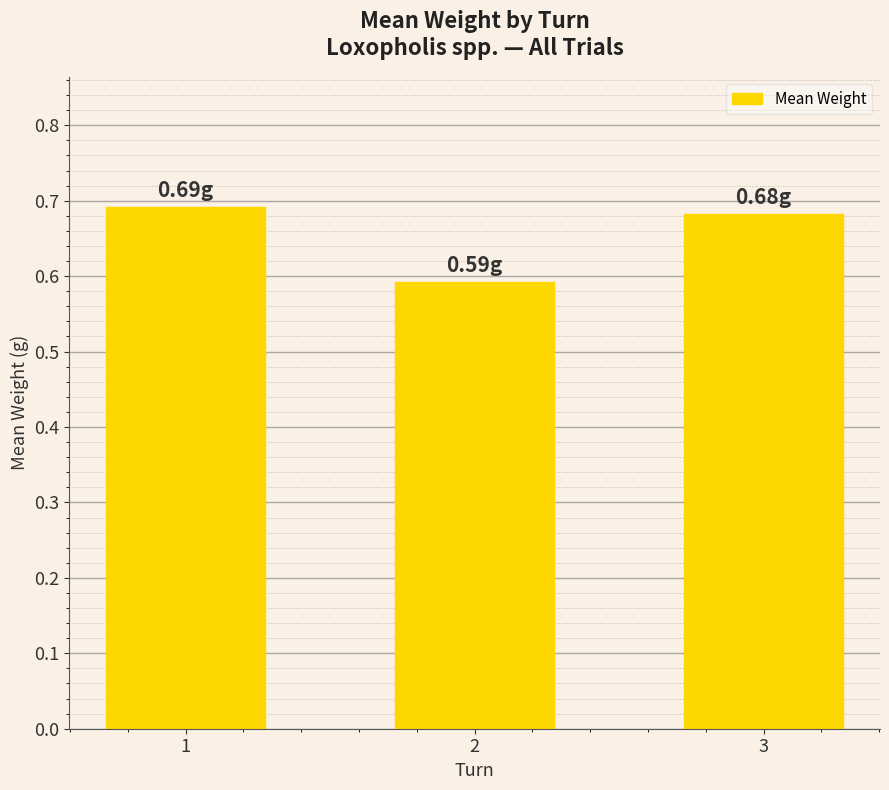

How many values are between 0 and 1?

3